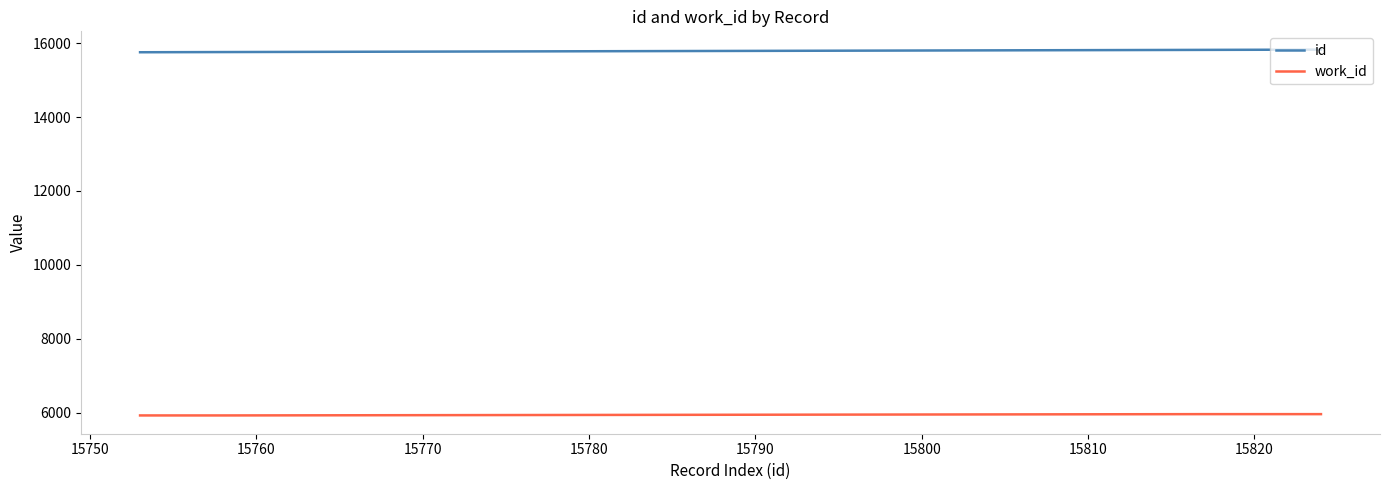

True or false: id and work_id cross at least once.

False